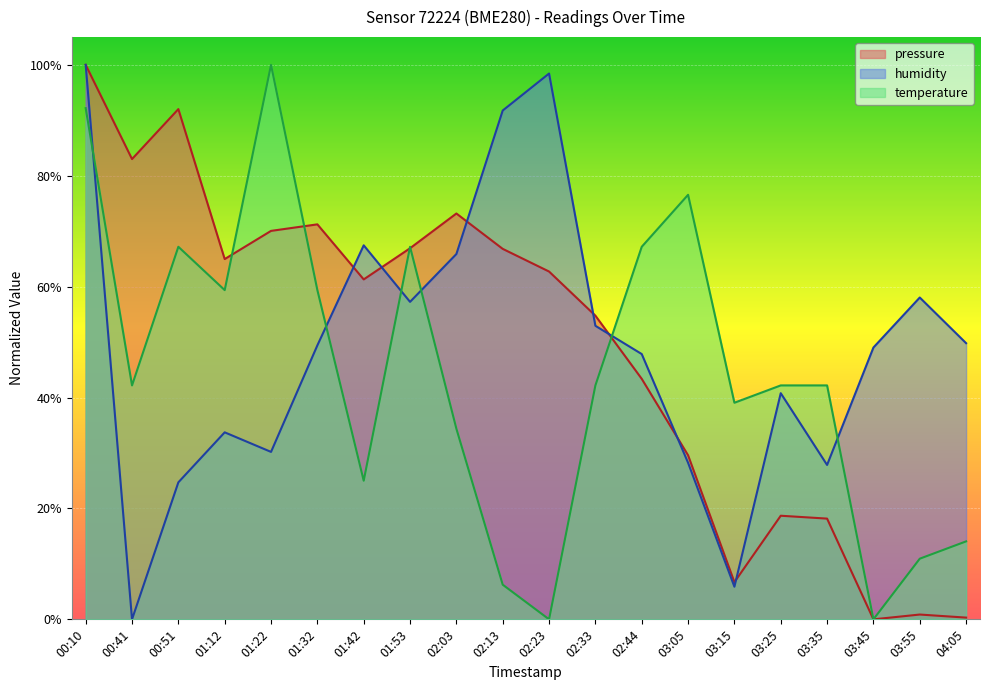

Which series ends up on top after the final intersection of temperature and humidity?

humidity